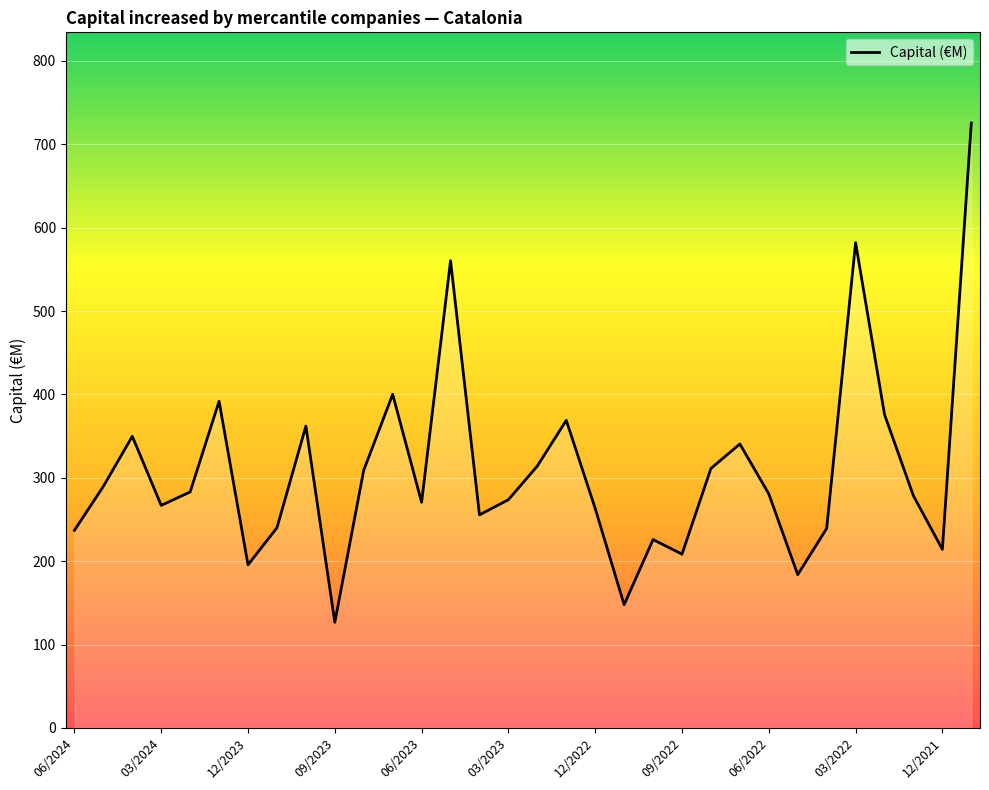

What is the difference between the maximum and minimum values?

598.7